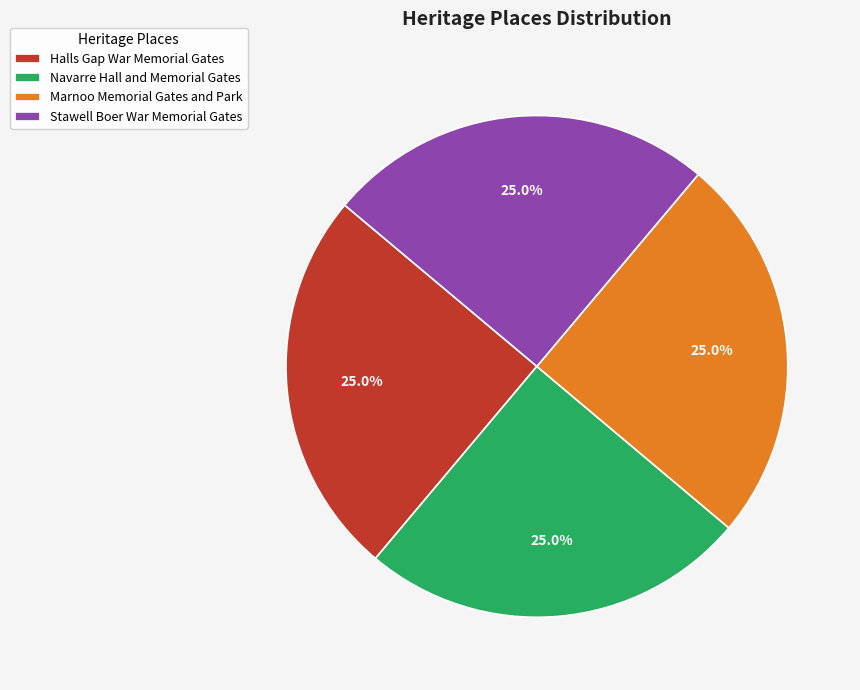

Approximately how many times larger is the value at Stawell Boer War Memorial Gates compared to Marnoo Memorial Gates and Park?

1.0